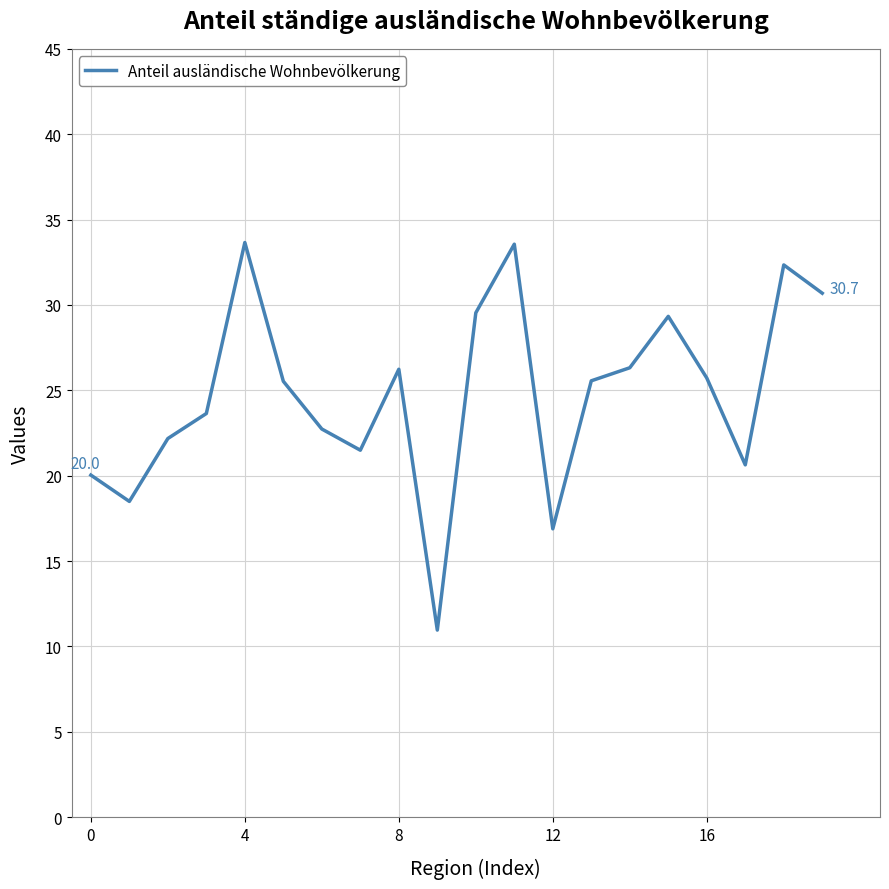

What is the maximum value shown in the chart?

33.7